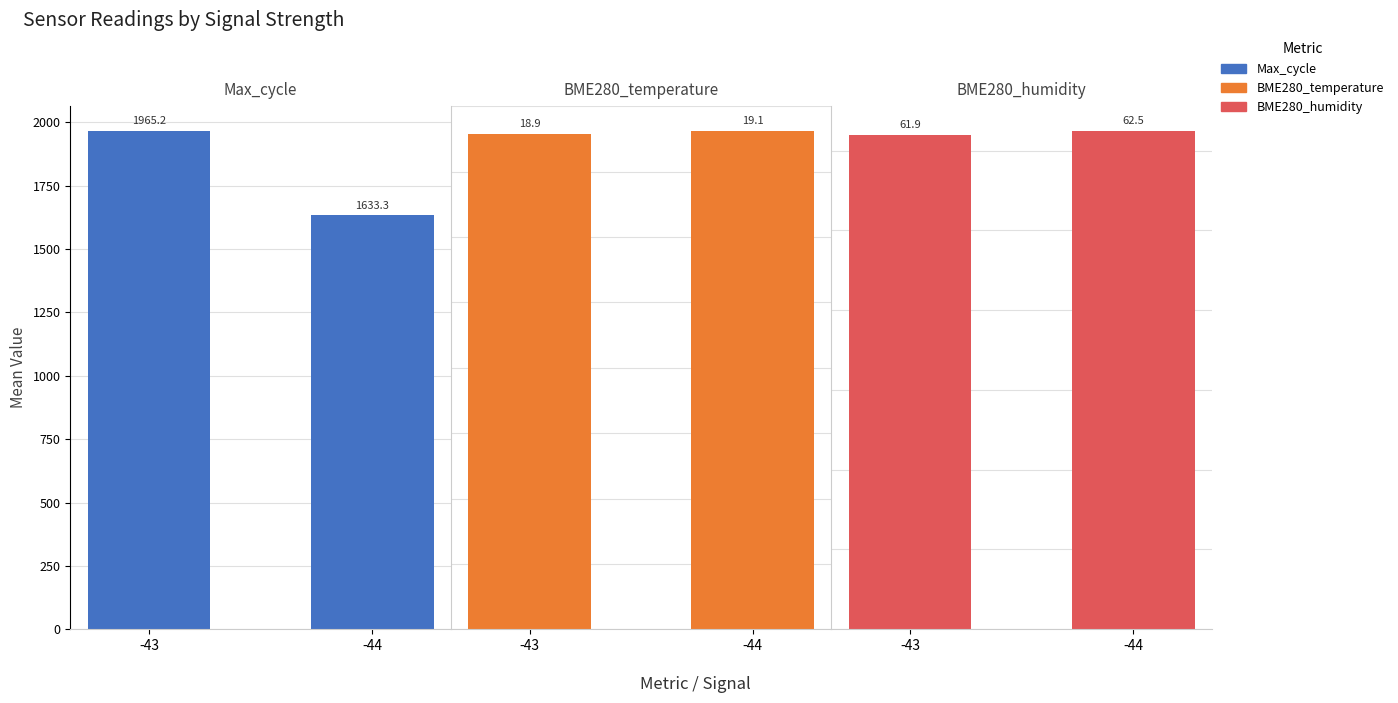

What is the total value across all series at -43?

2046.0